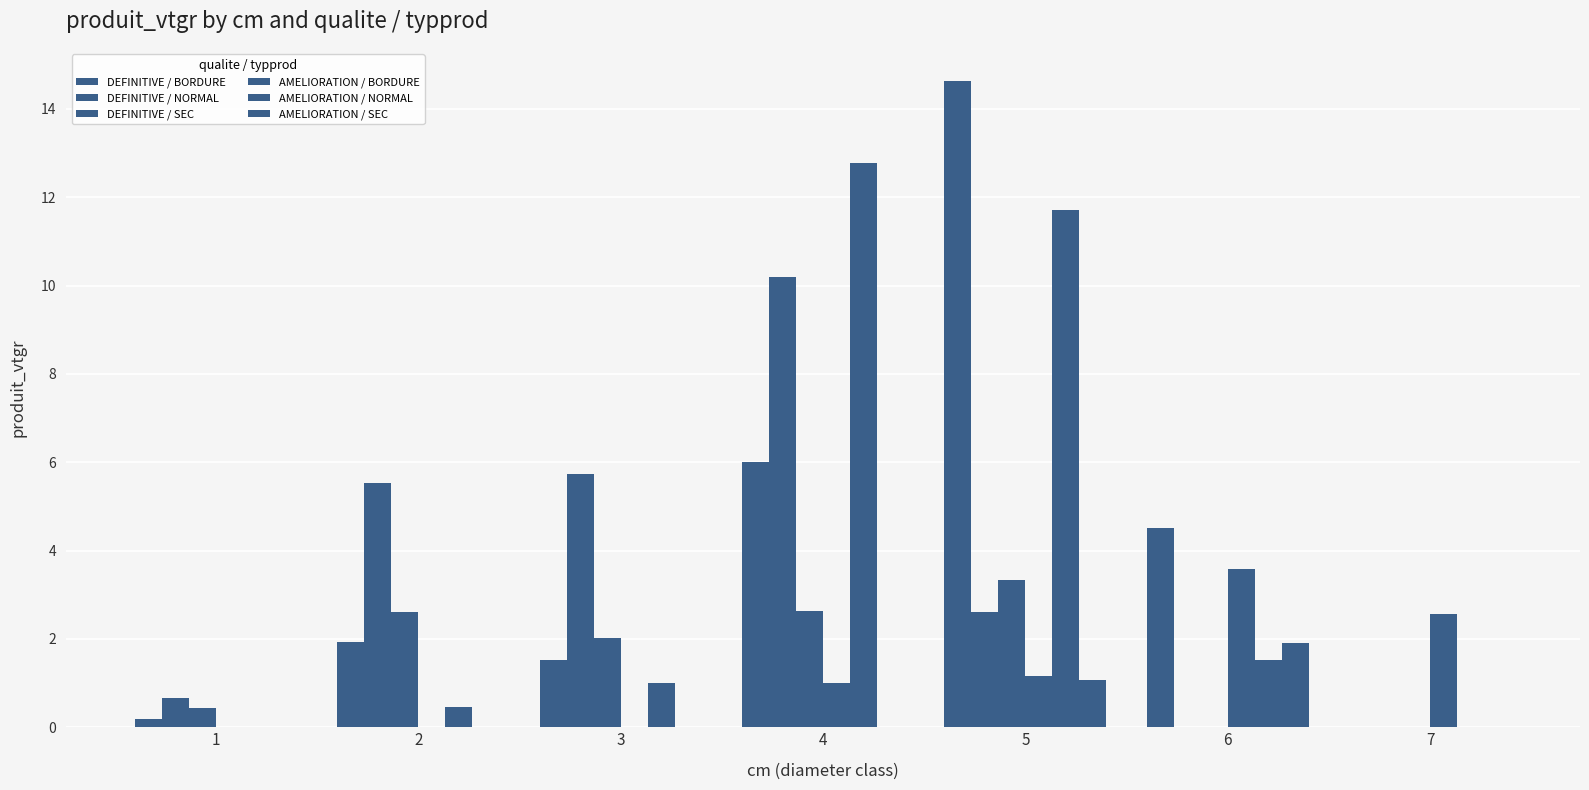

What is the difference between the maximum and second lowest values in the DEFINITIVE / SEC series?

3.3